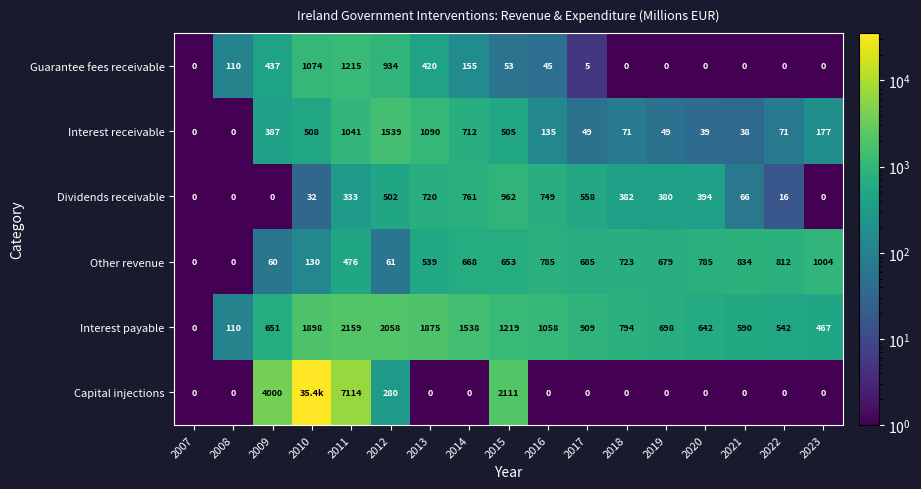

How many values in Interest receivable are above zero?

15